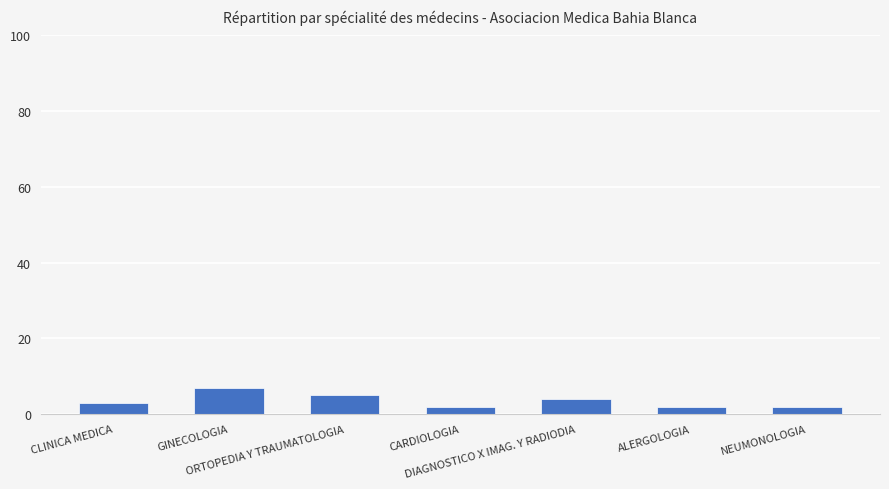

What is the difference between the second highest and second lowest values?

3